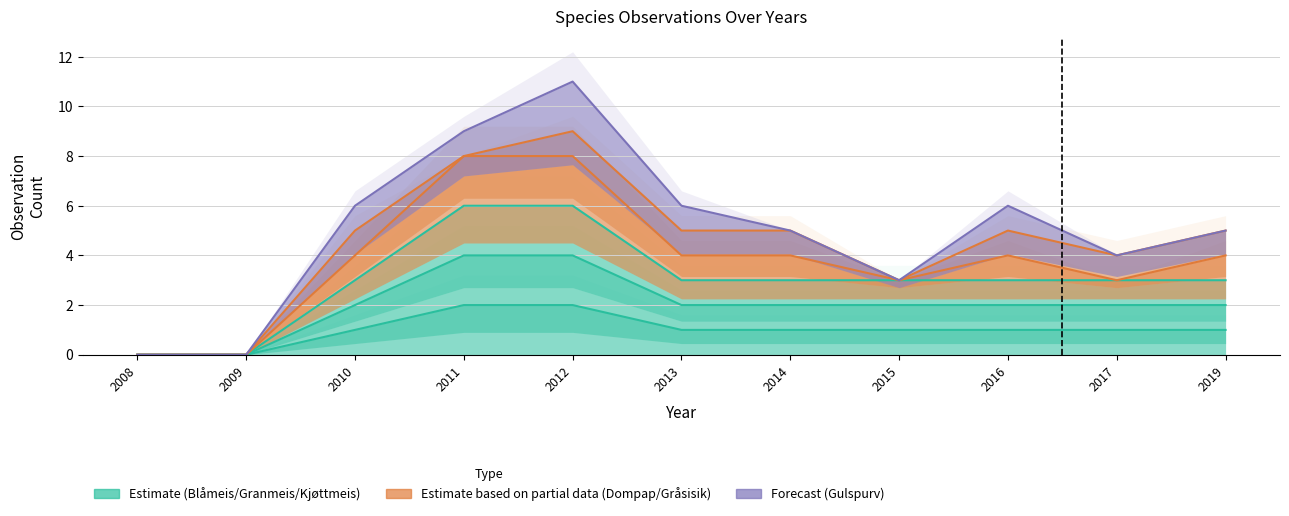

True or false: Kjøttmeis and Blåmeis cross at least once.

False